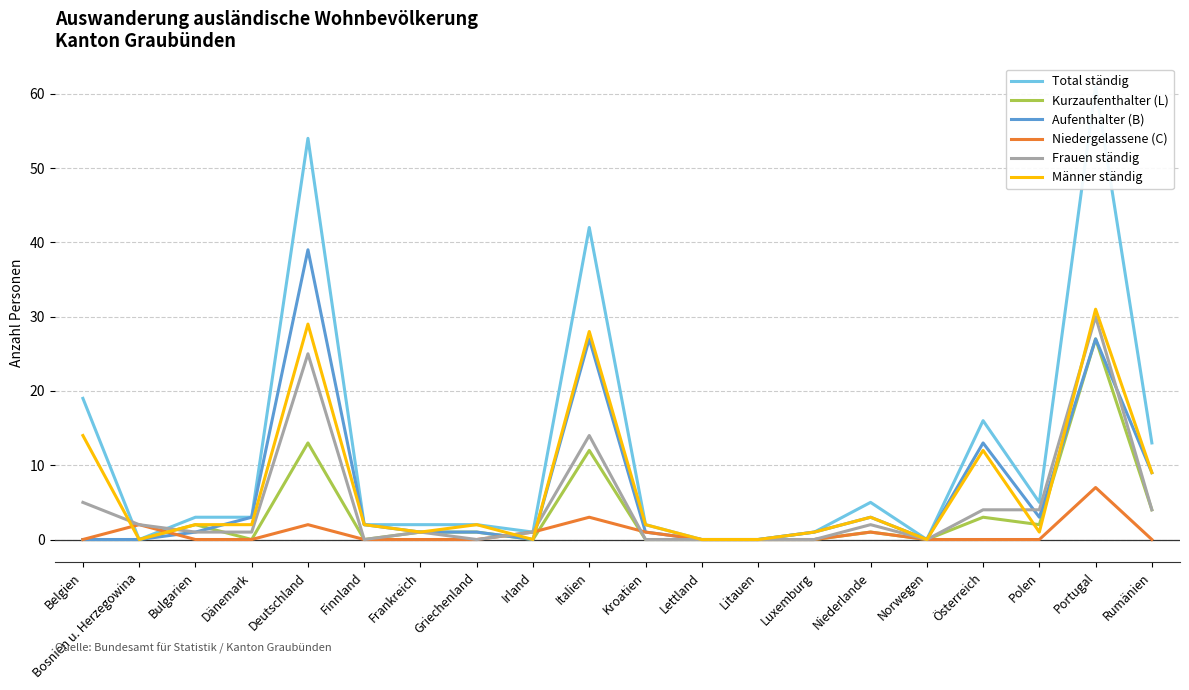

What is the label of the 13th point from the left?

Litauen